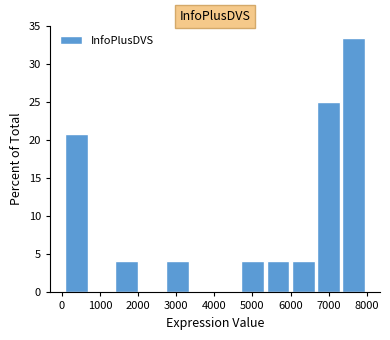

Which range on the x-axis has the tallest bar?

7300 to 8000